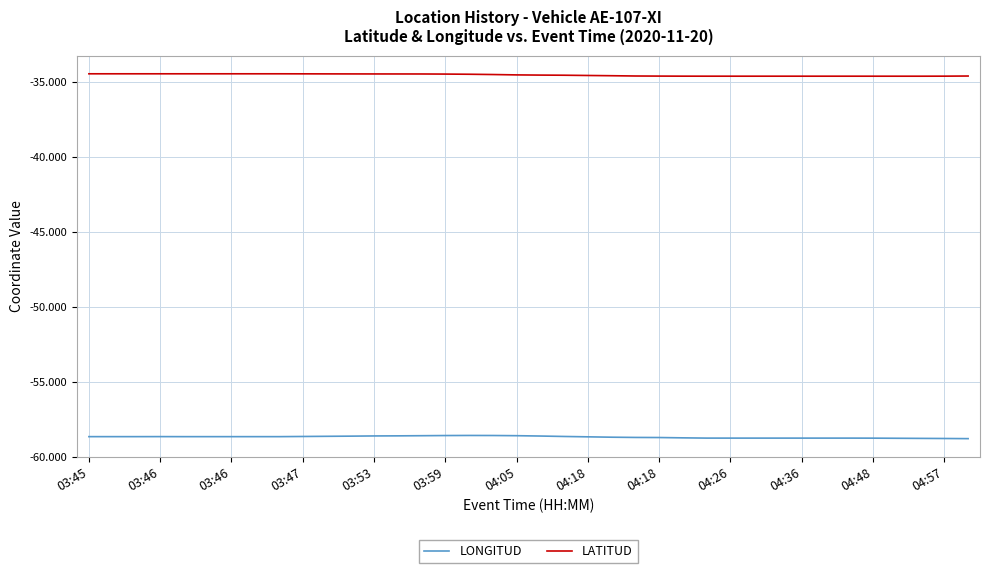

What are all the series names shown in the legend?

LONGITUD, LATITUD